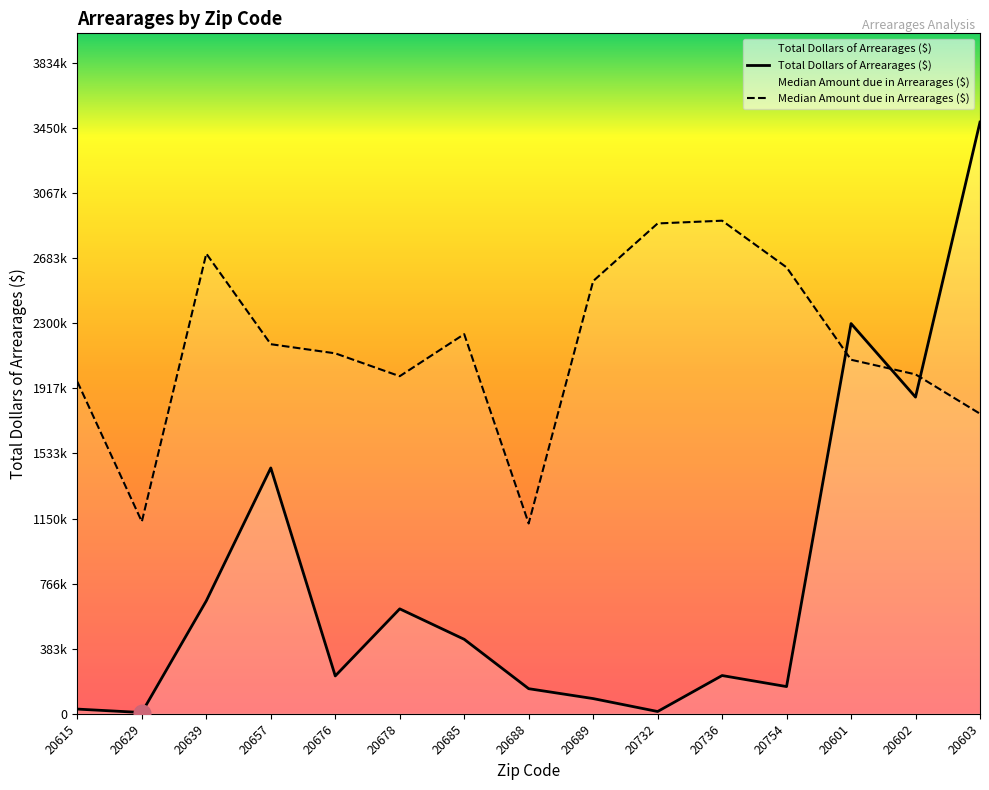

True or false: Total Dollars of Arrearages ($) has a value of 7346.0 at 20629.

True